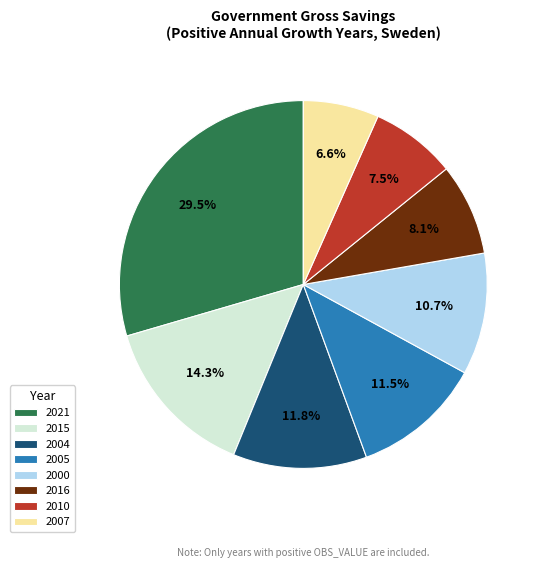

How many slices are in this pie chart?

8